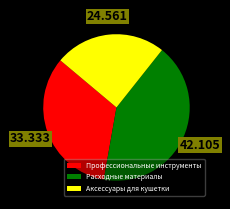

Rank the categories by value from highest to lowest.

Расходные материалы, Профессиональные инструменты, Аксессуары для кушетки